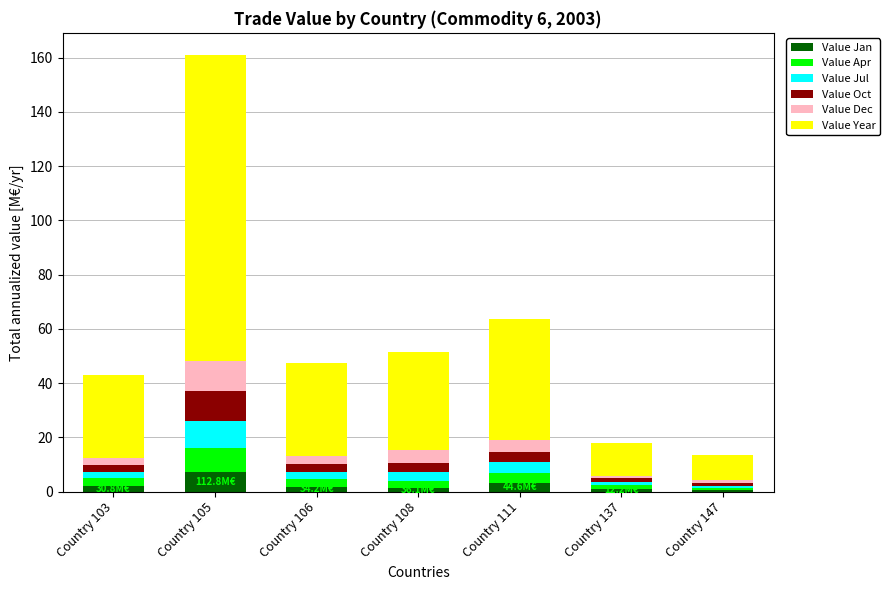

At which category is the sum across all series the highest?

Country 105